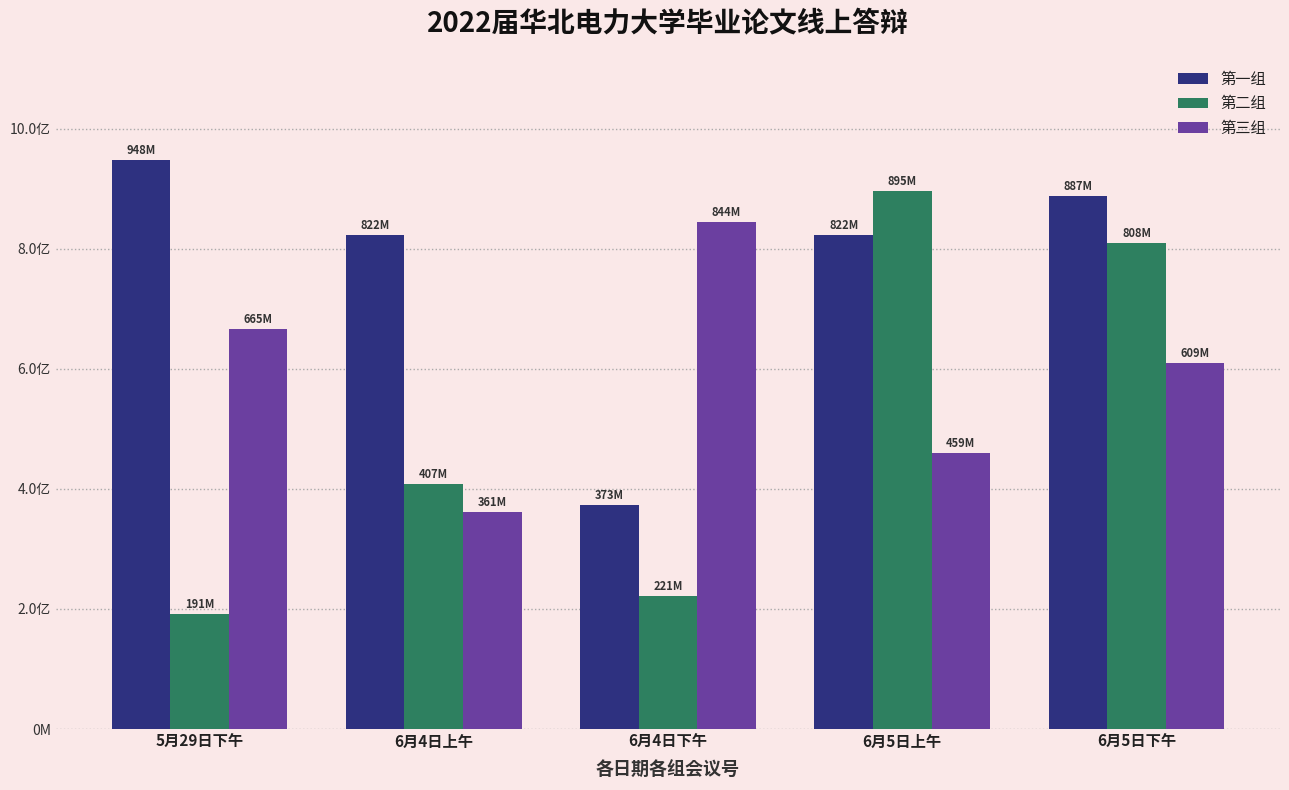

Which has a higher value, 6月4日上午 or 6月5日上午?

6月4日上午